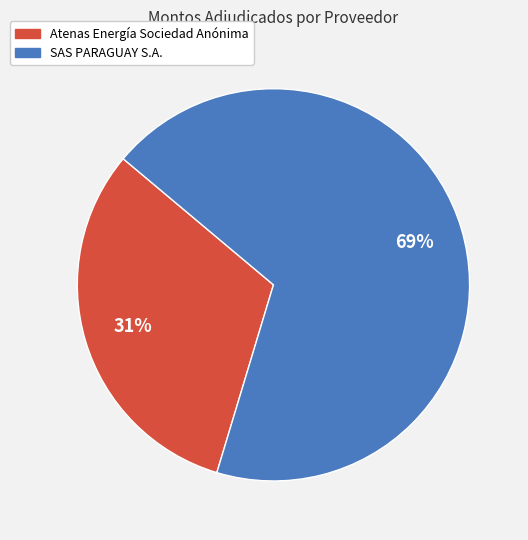

Does any single category account for the majority?

Yes